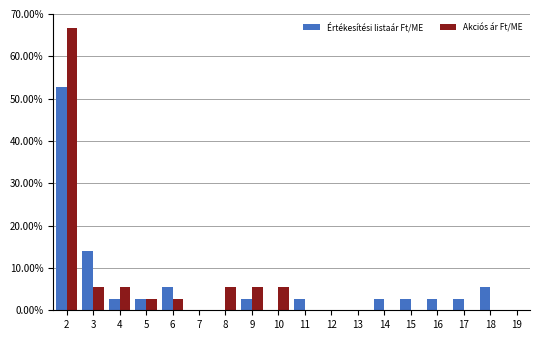

What is the sum of all Akciós ár Ft/ME values?

100.0